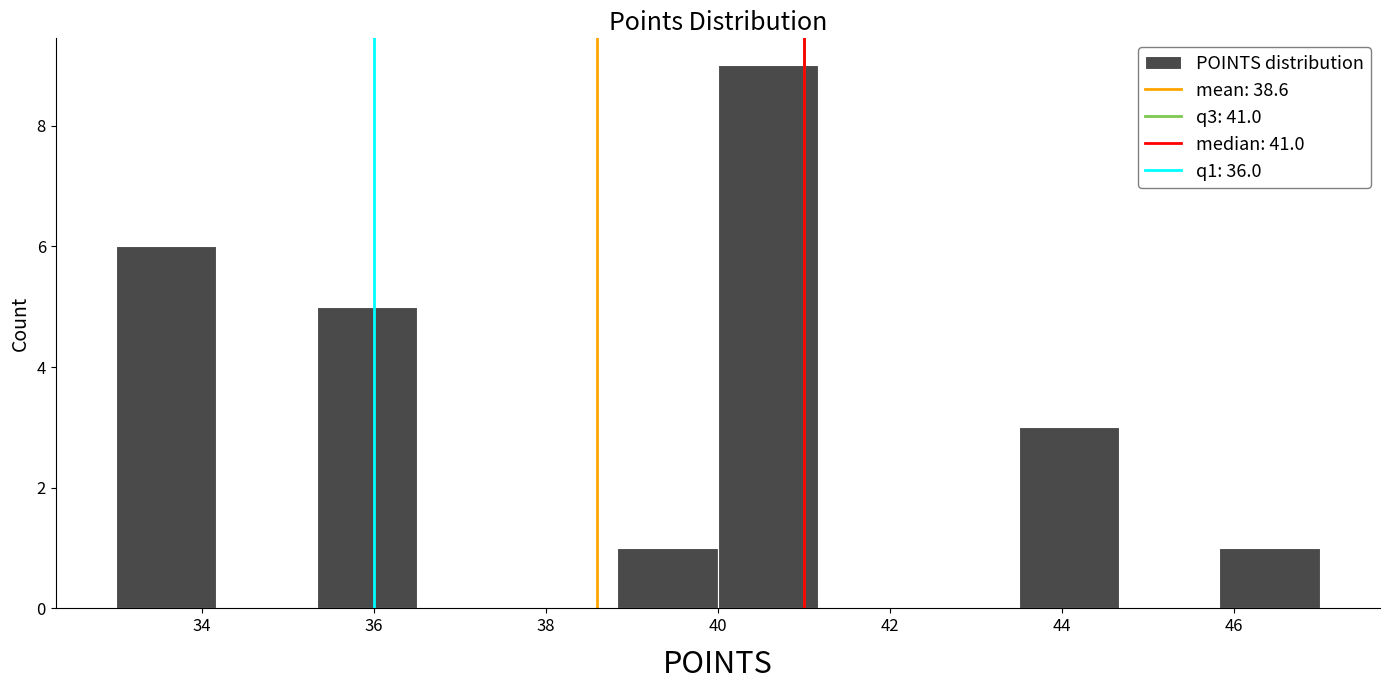

Reading left to right, list every bar in this chart as the range it spans on the x-axis followed by its height. Neither the bar edges nor the heights are printed on the chart, so give them approximately, as read against the axes.

33.0 to 34.2: 6
34.2 to 35.4: 0
35.4 to 36.6: 5
36.6 to 37.6: 0
37.6 to 38.8: 0
38.8 to 40.0: 1
40.0 to 41.2: 9
41.2 to 42.4: 0
42.4 to 43.6: 0
43.6 to 44.6: 3
44.6 to 45.8: 0
45.8 to 47.0: 1